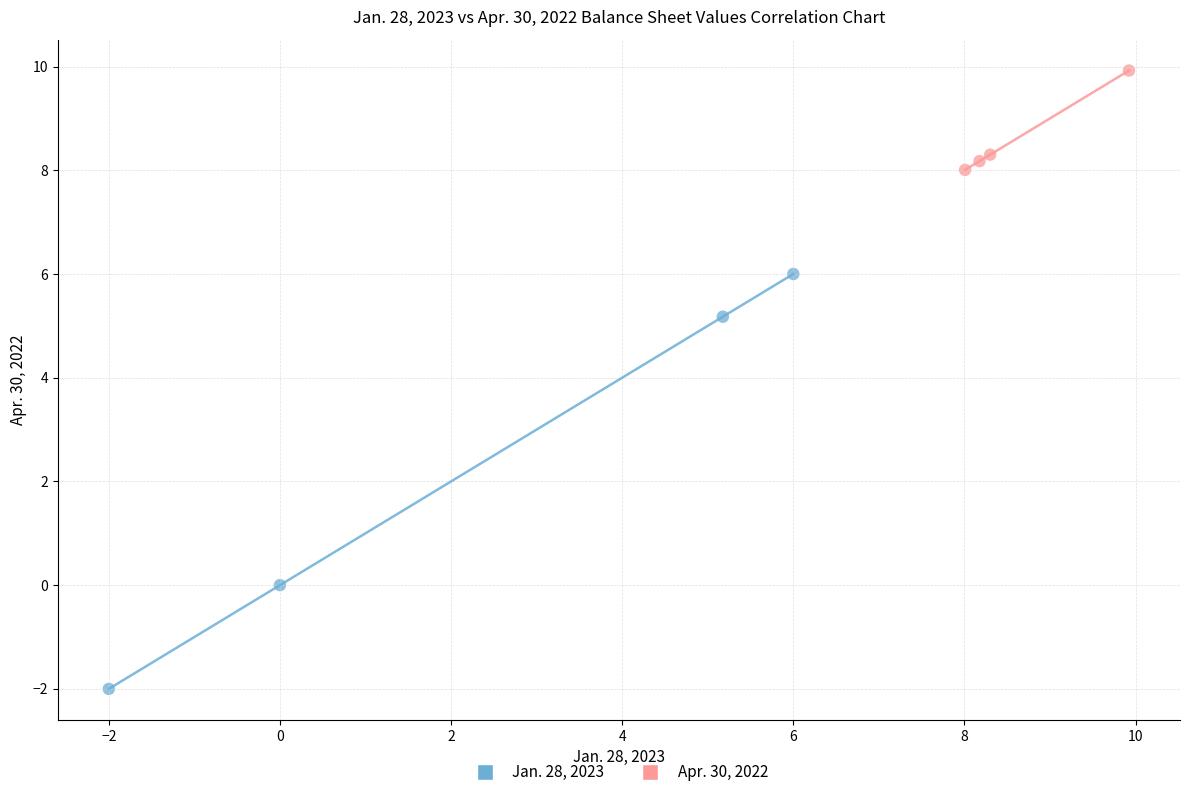

Which series reaches the maximum Y coordinate?

Apr. 30, 2022